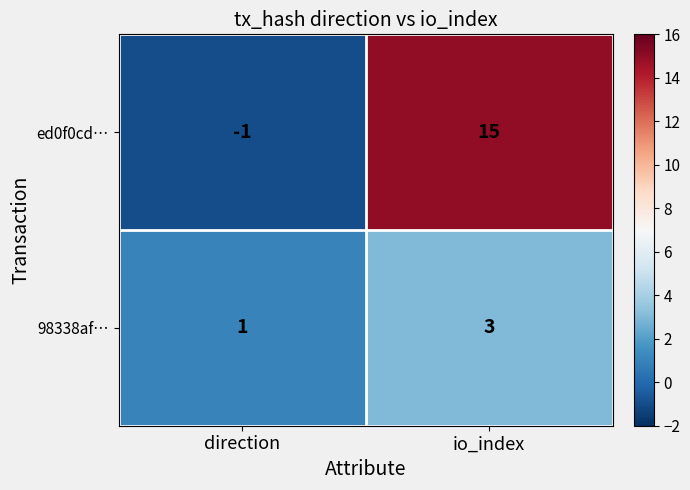

Where is 98338af… nearest to the value 2?

direction